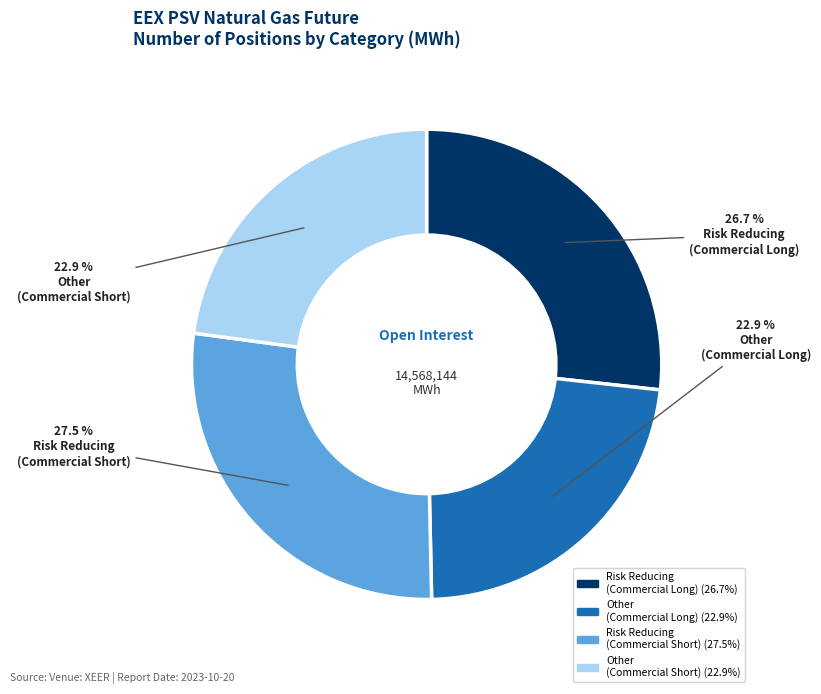

How many segments does this pie chart have?

4